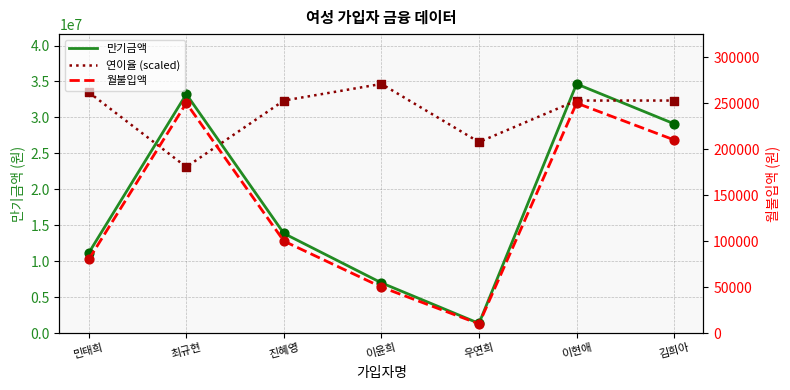

At how many categories does at least one series exceed 12492588?

7